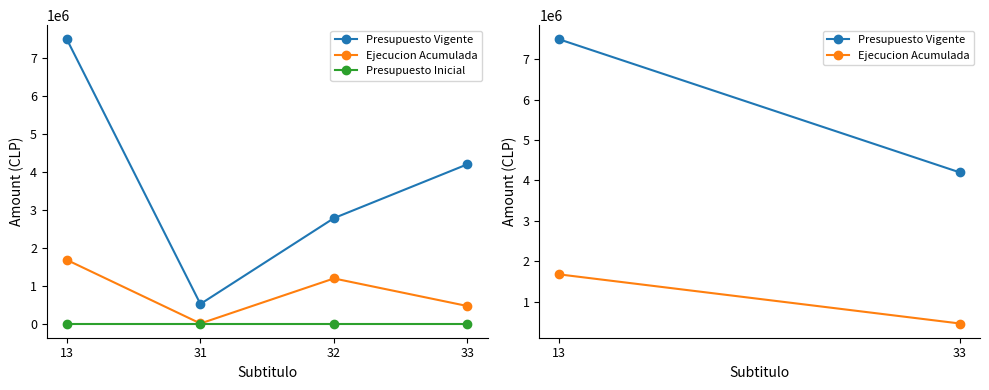

Which series has the largest total across all categories?

Presupuesto Vigente